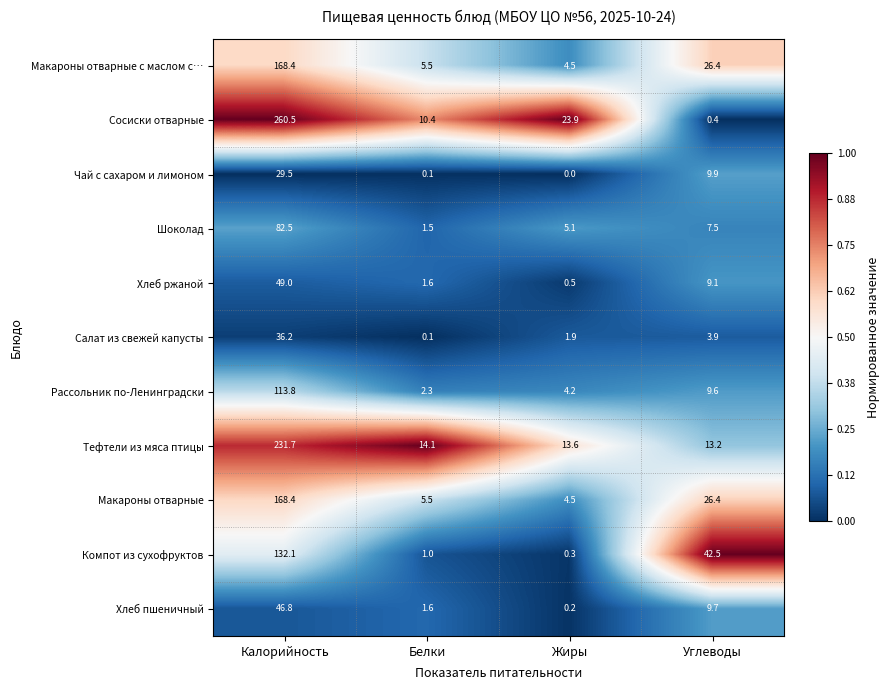

Where does the Макароны отварные series first go above 26?

Калорийность